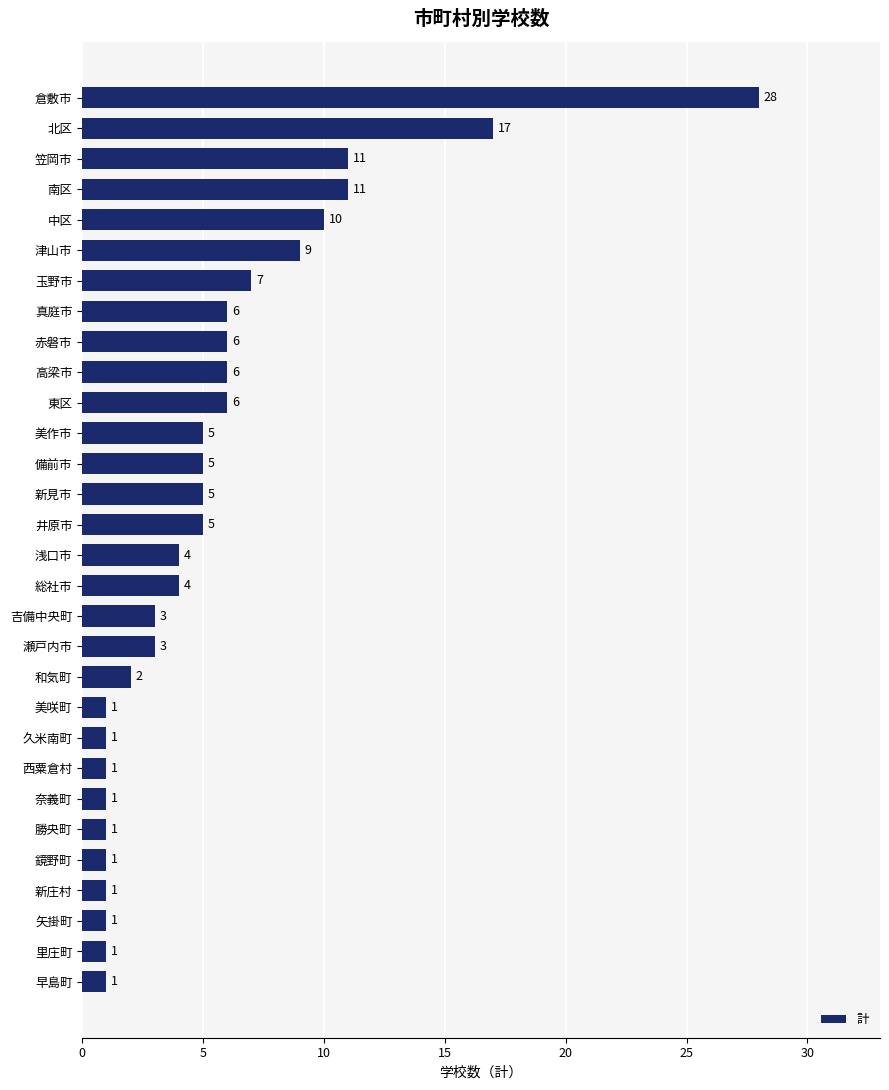

Which category has the highest value across all series?

倉敷市